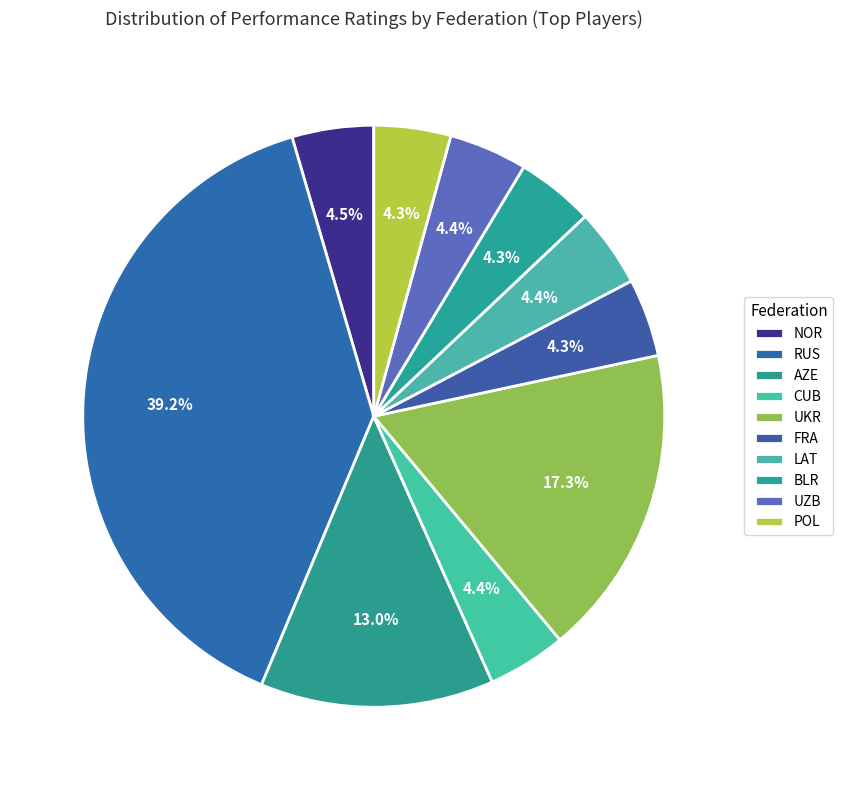

Is it true that UZB is 20% of the pie?

False